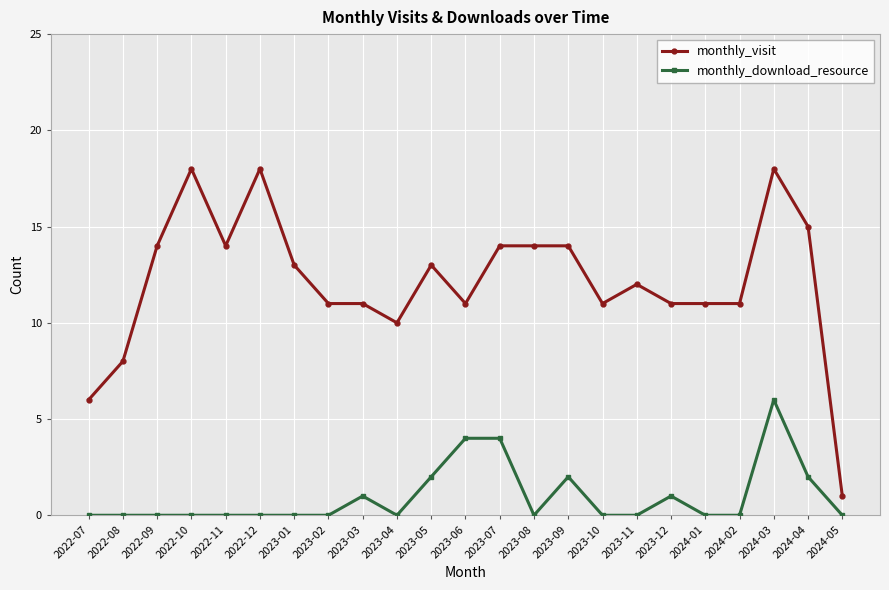

True or false: monthly_visit has a value of 12 at 2024-03.

False